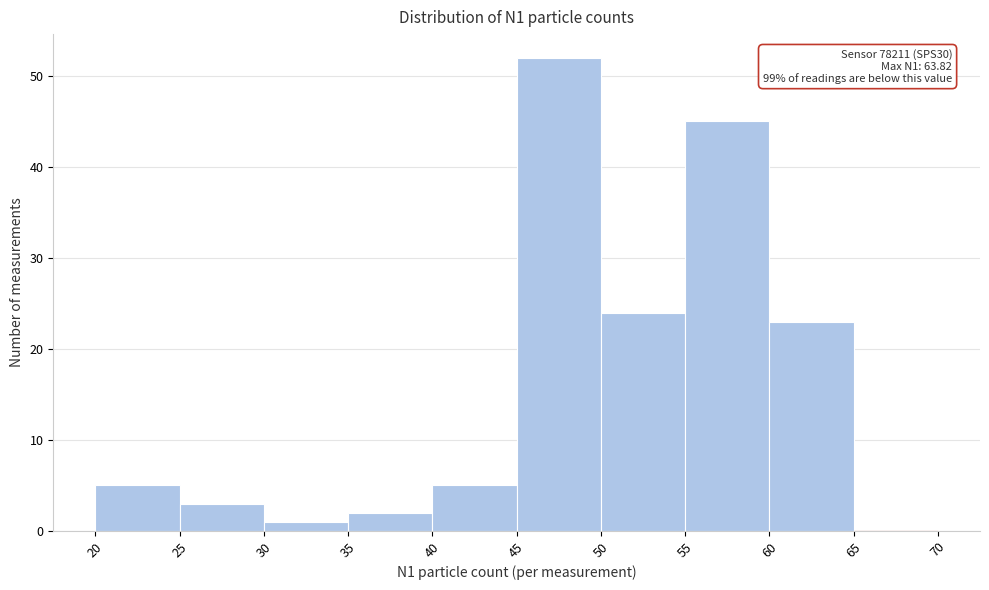

Which range on the x-axis has the tallest bar?

45 to 50